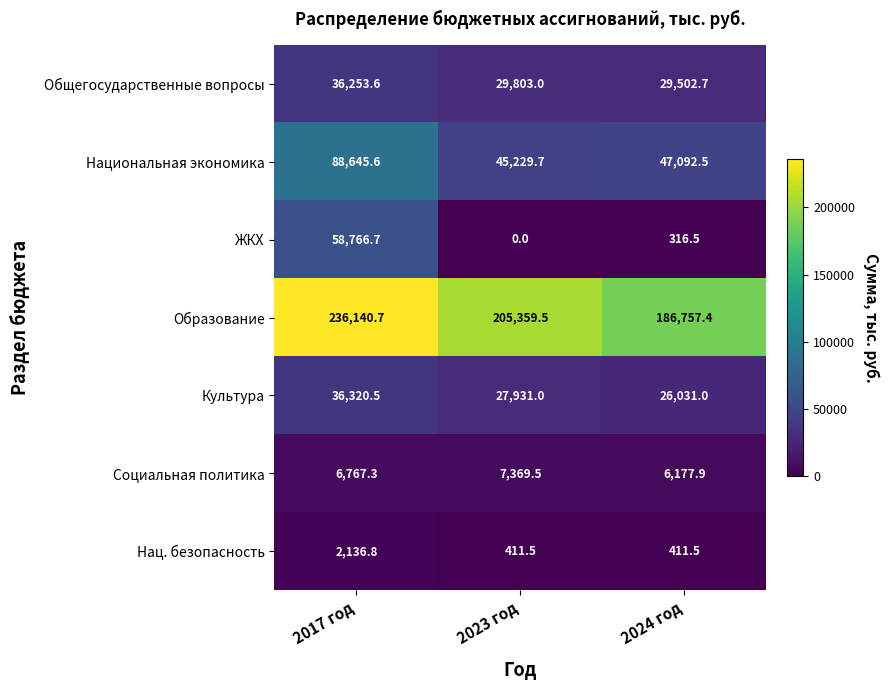

How many distinct data groups are displayed?

7